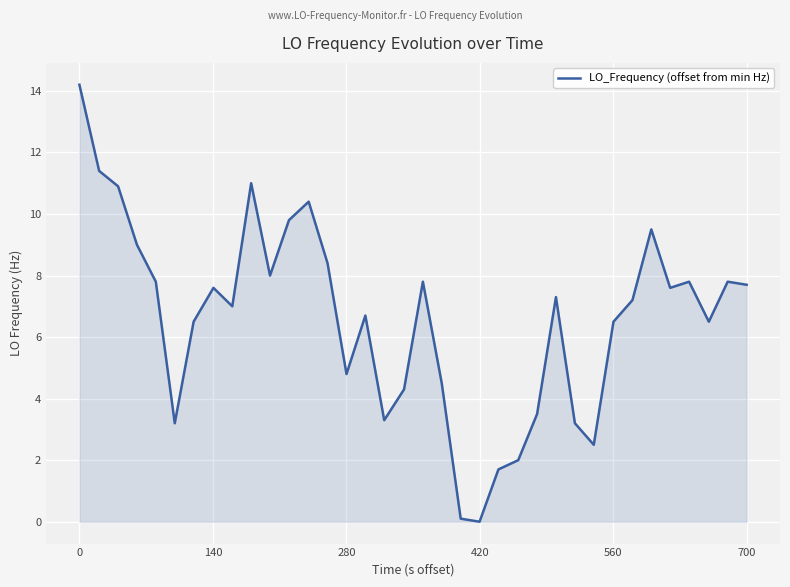

What is the greatest value displayed?

14.2